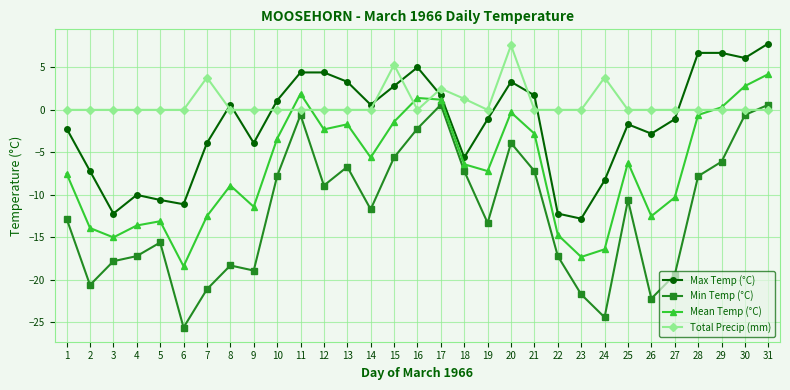

What is the sum of the Max Temp (°C) values at 21 and 6?

-9.4